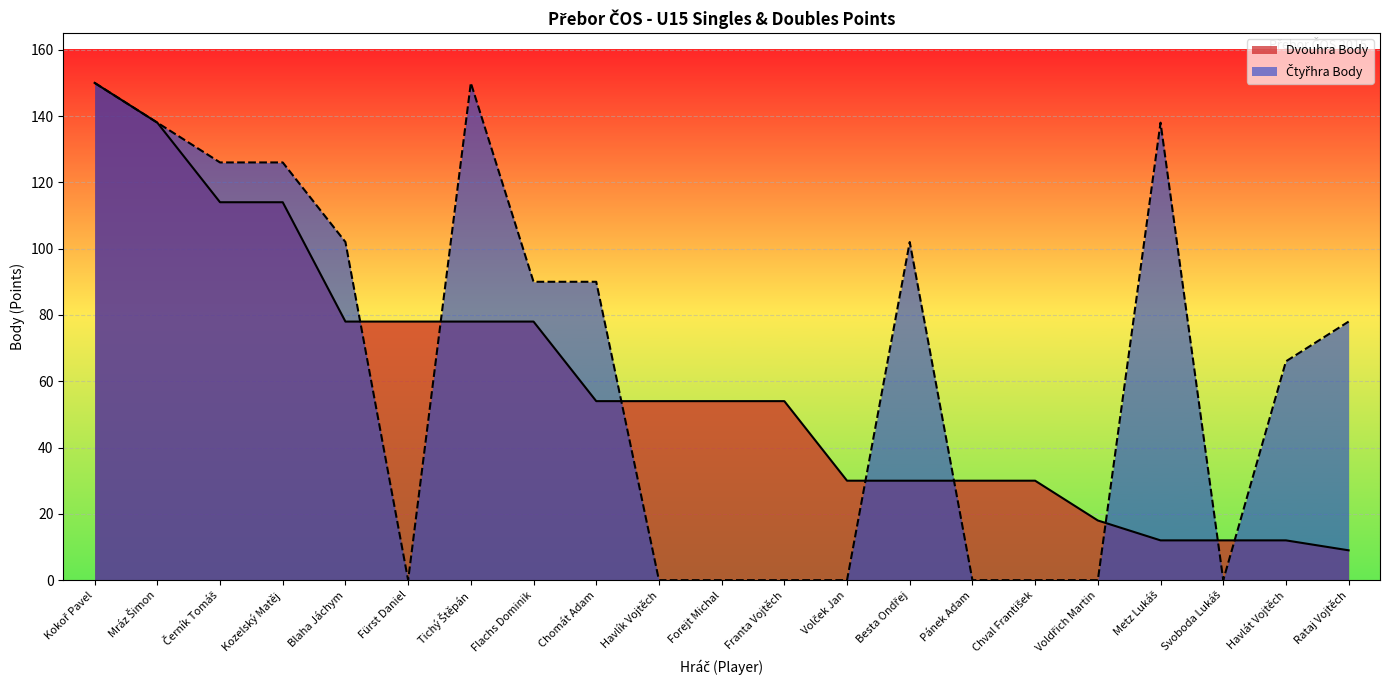

What is the value of the Dvouhra Body point at the 11th from the left?

54